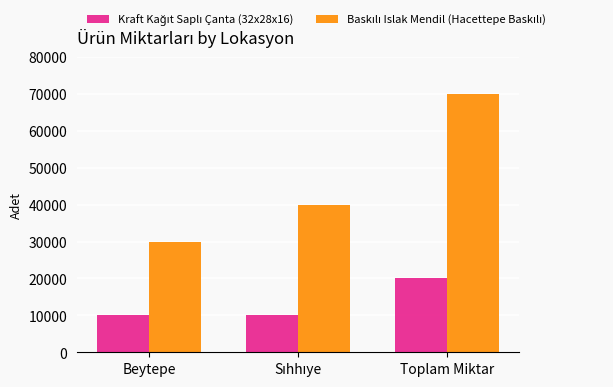

Does the chart contain stacked bars?

No